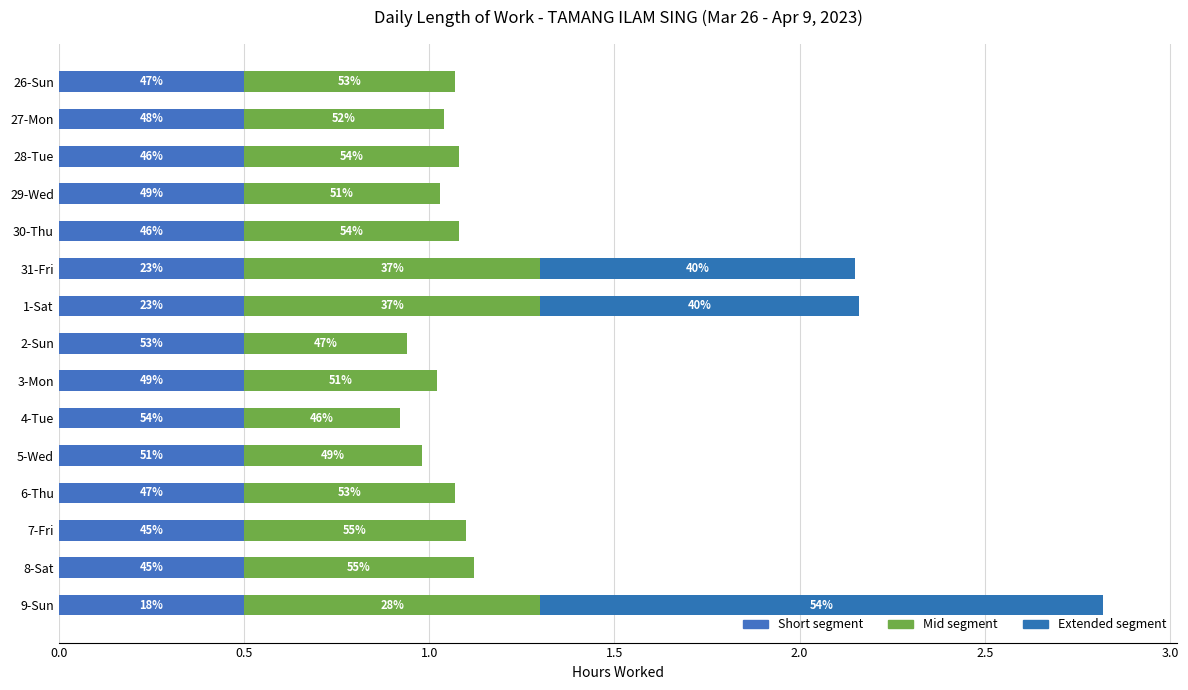

Count the number of data series in this chart.

3